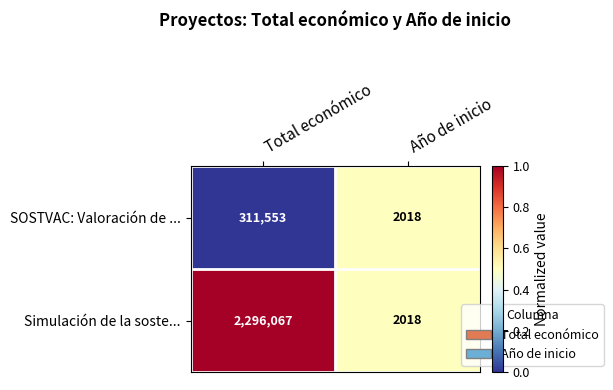

Reading left to right, extract all data points from this chart.

SOSTVAC: Valoración de ...: Total económico=311553	Año de inicio=2018
Simulación de la soste...: Total económico=2296067	Año de inicio=2018